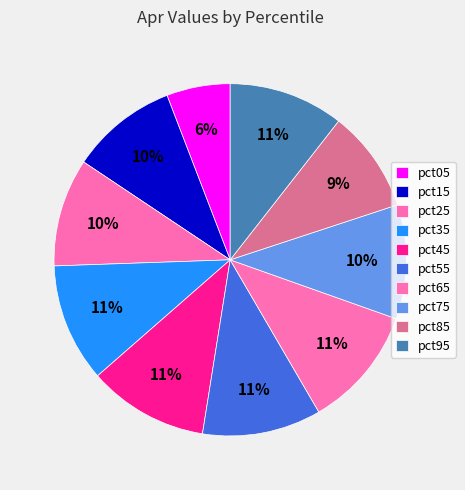

What is the largest slice in the pie chart?

pct65